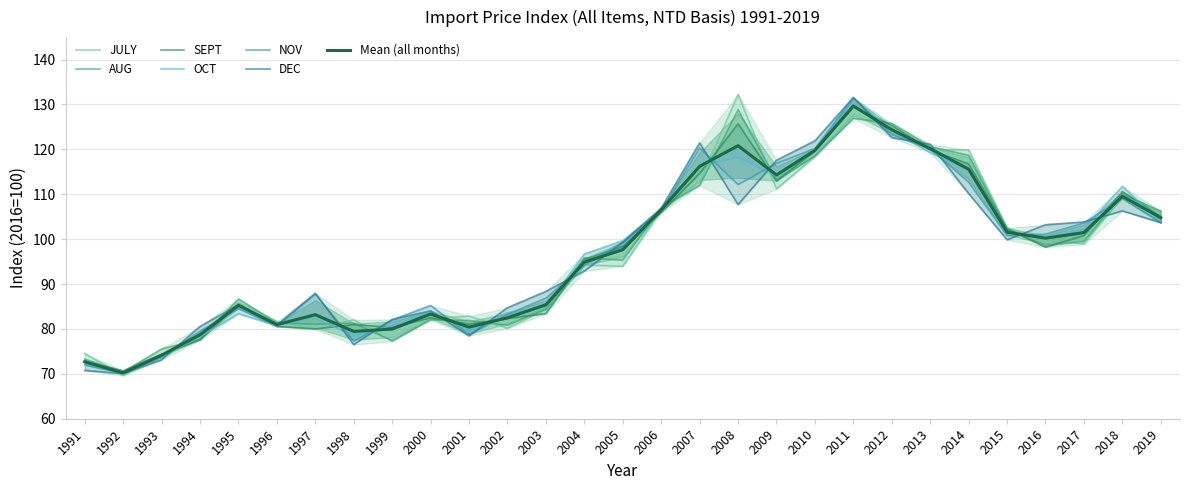

Where is the first local maximum for JULY?

1995